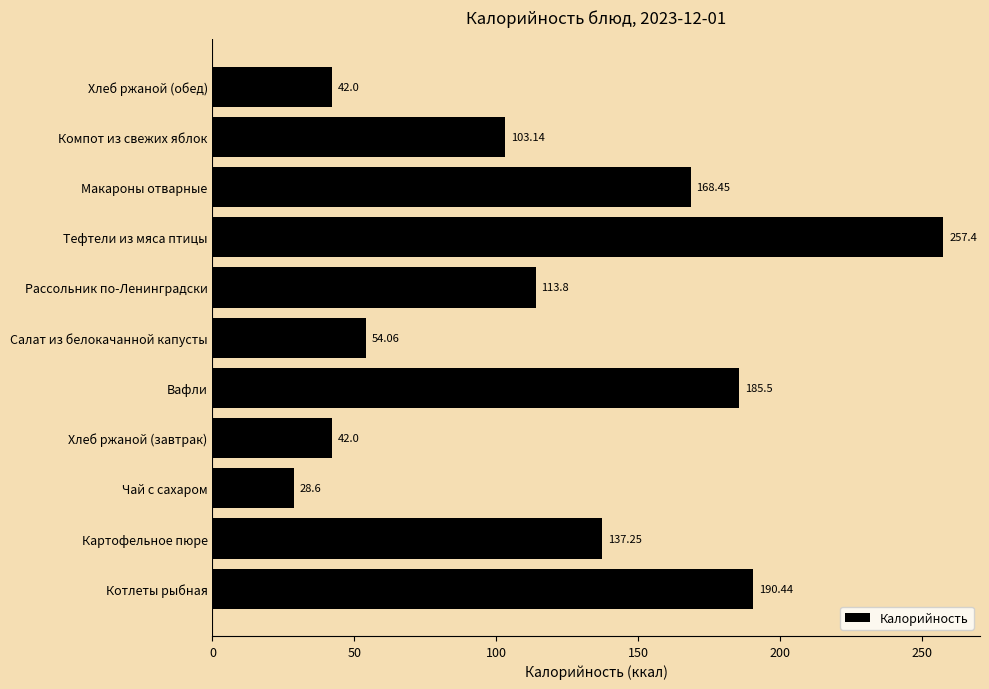

At which category does the chart reach its peak across all series?

Тефтели из мяса птицы